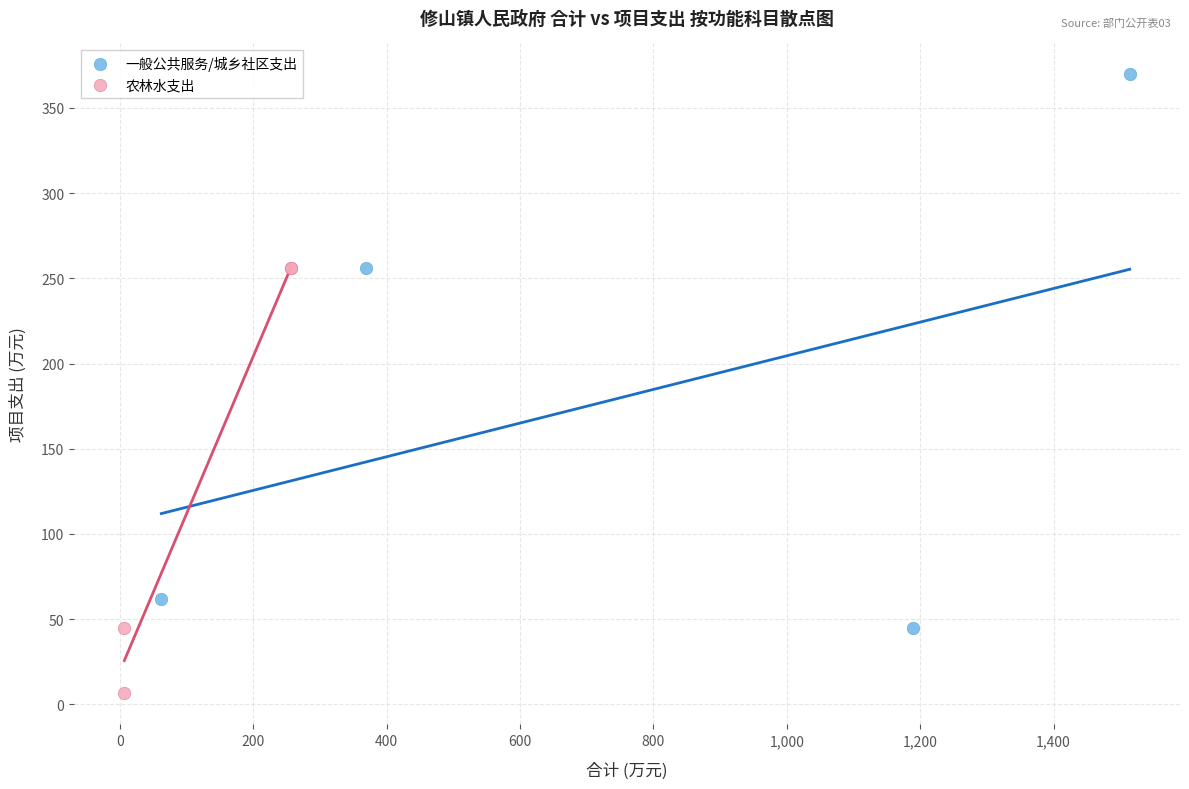

Which series contains the lowest Y value?

农林水支出